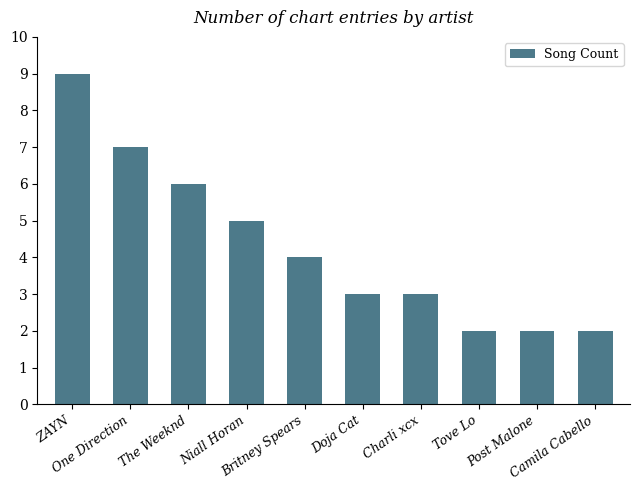

Where is the data nearest to the value 5?

Niall Horan